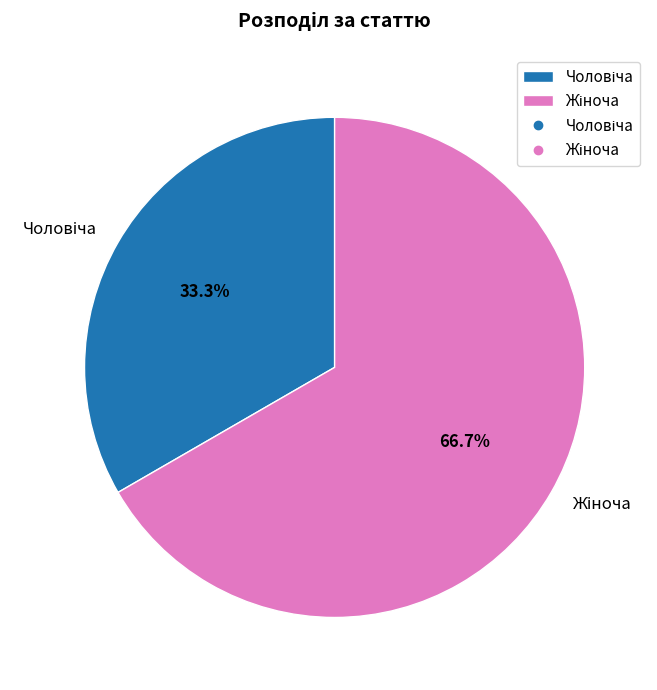

Does any single category account for the majority?

Yes